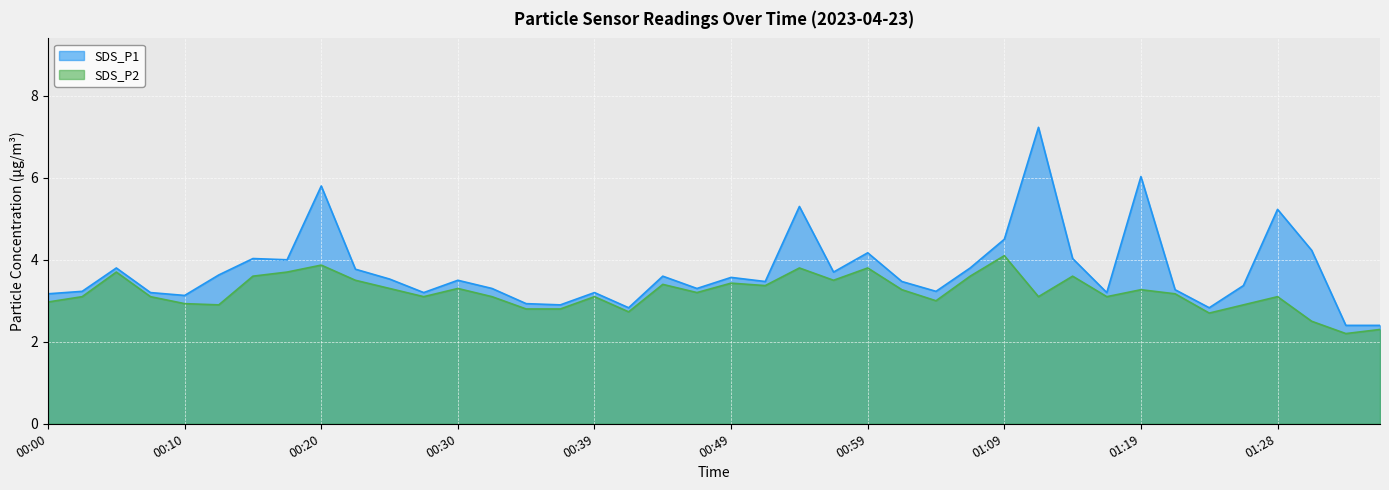

True or false: SDS_P2 and SDS_P1 cross at least once.

False